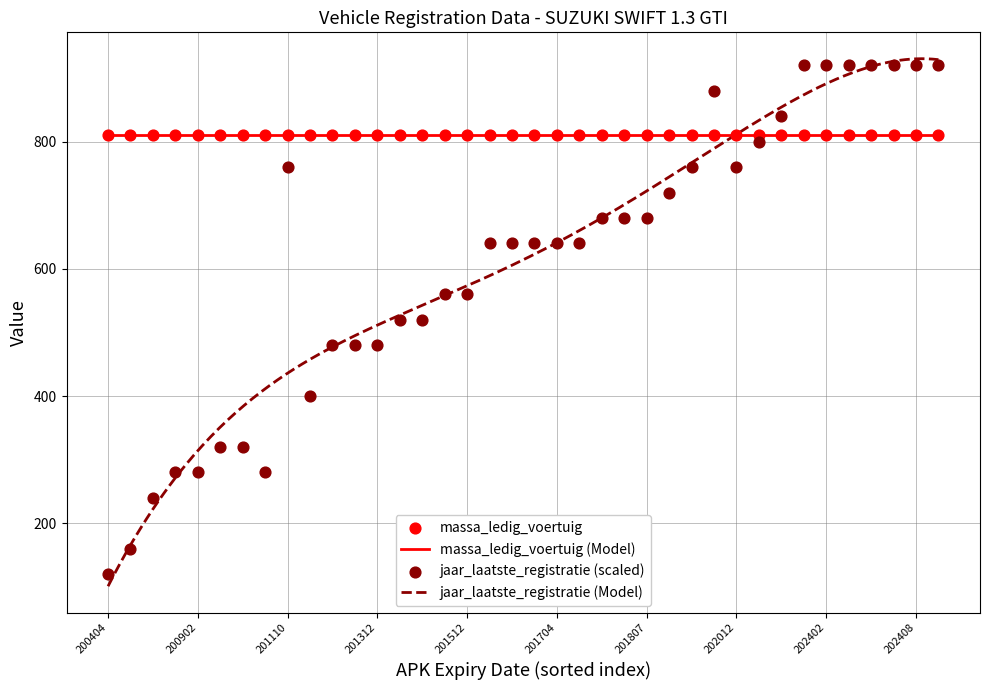

Is the value of massa_ledig_voertuig at 20140819 greater than the value of jaar_laatste_registratie_tellerstand at 20111013?

No